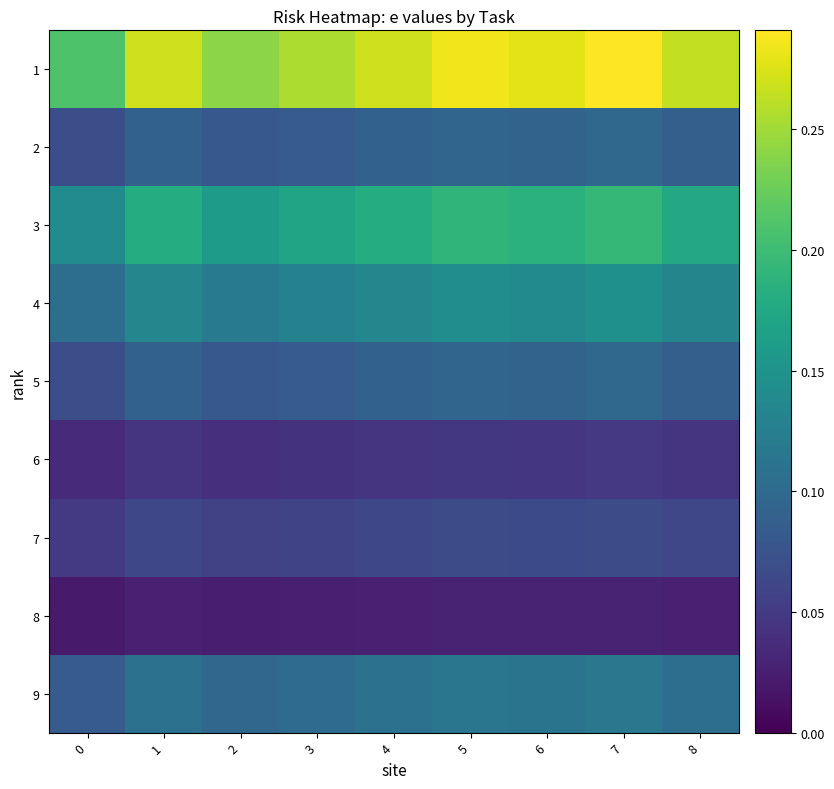

Count the number of categories in the chart.

9